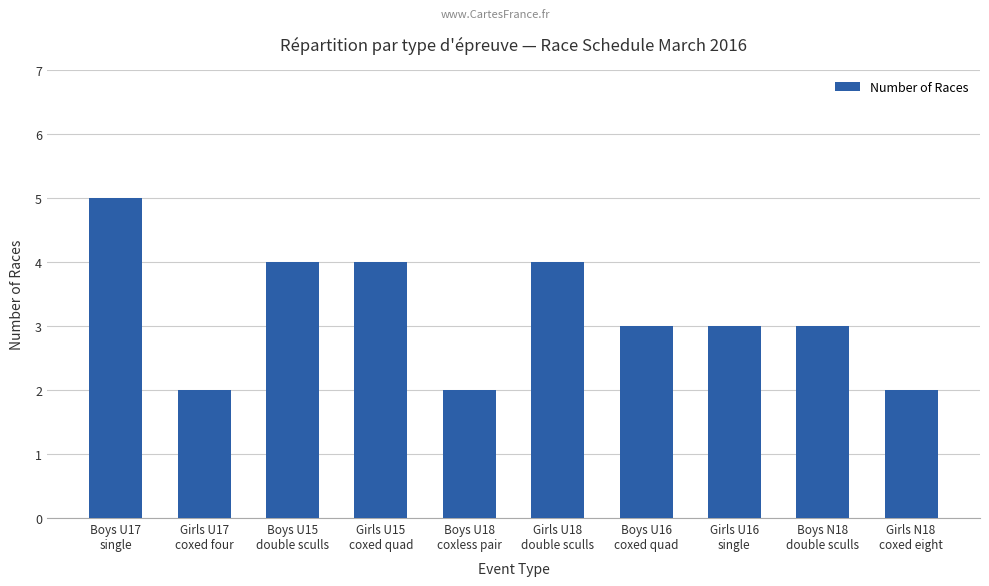

What is the value of the 6th bar from the left?

4